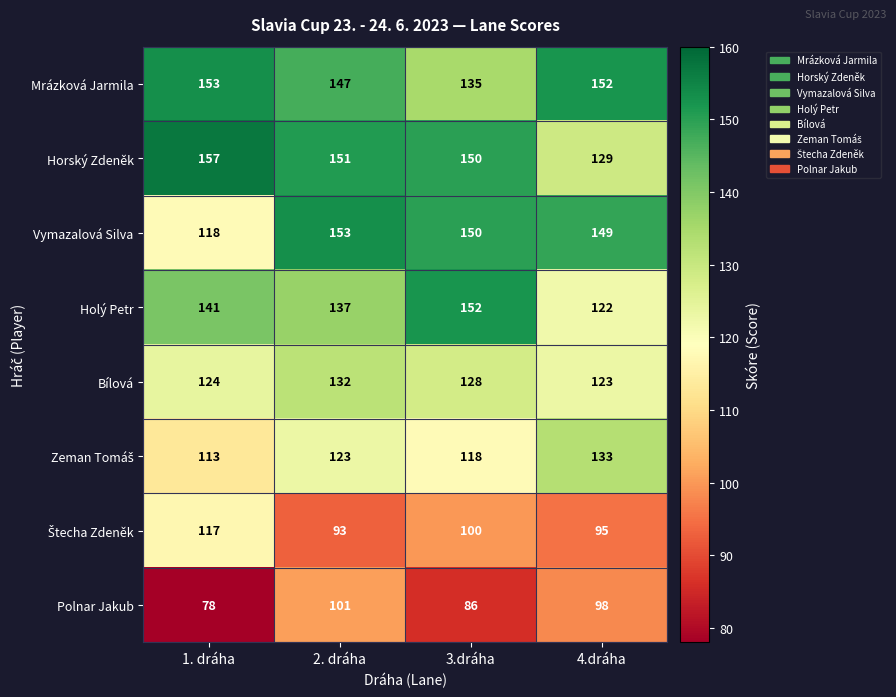

Which label corresponds to the smallest value in the chart?

1. dráha